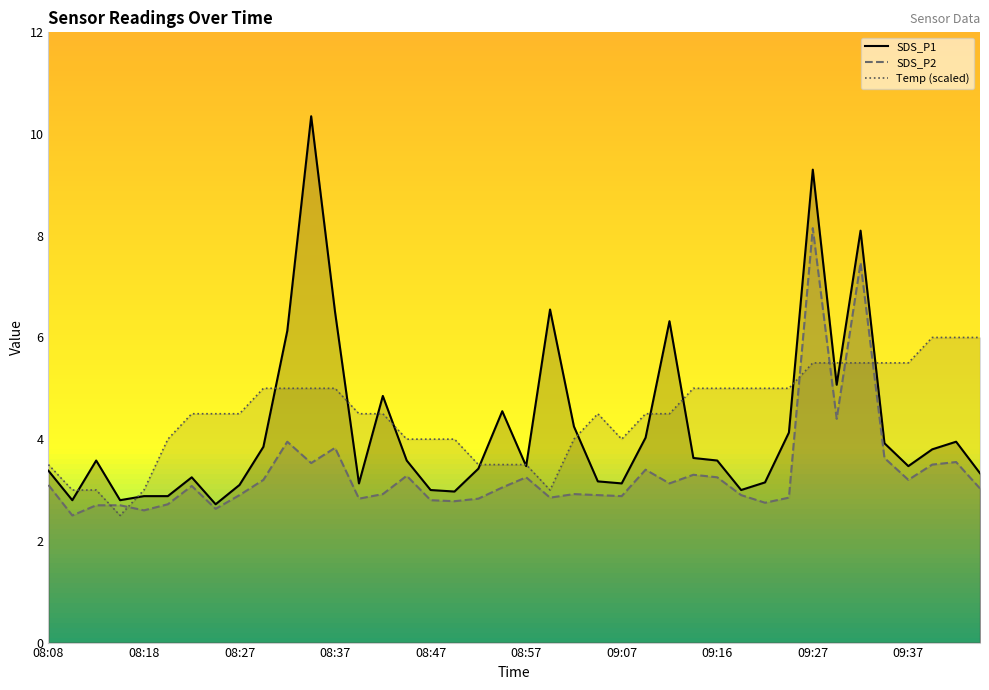

Between 08:54 and 09:02, which series saw the biggest shift?

Temp